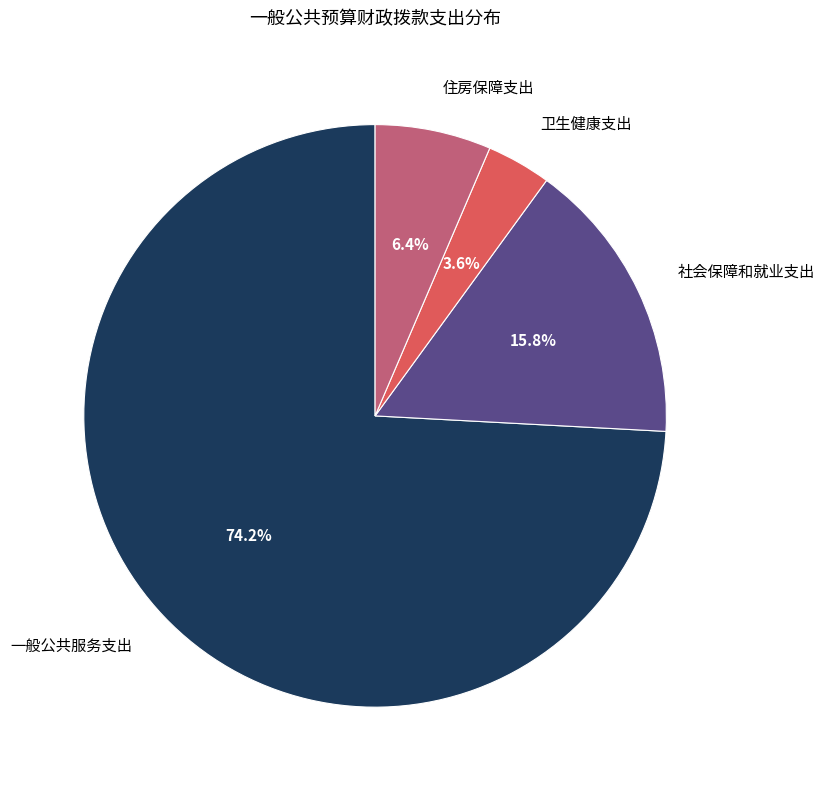

Which has a higher value, 卫生健康支出 or 住房保障支出?

住房保障支出